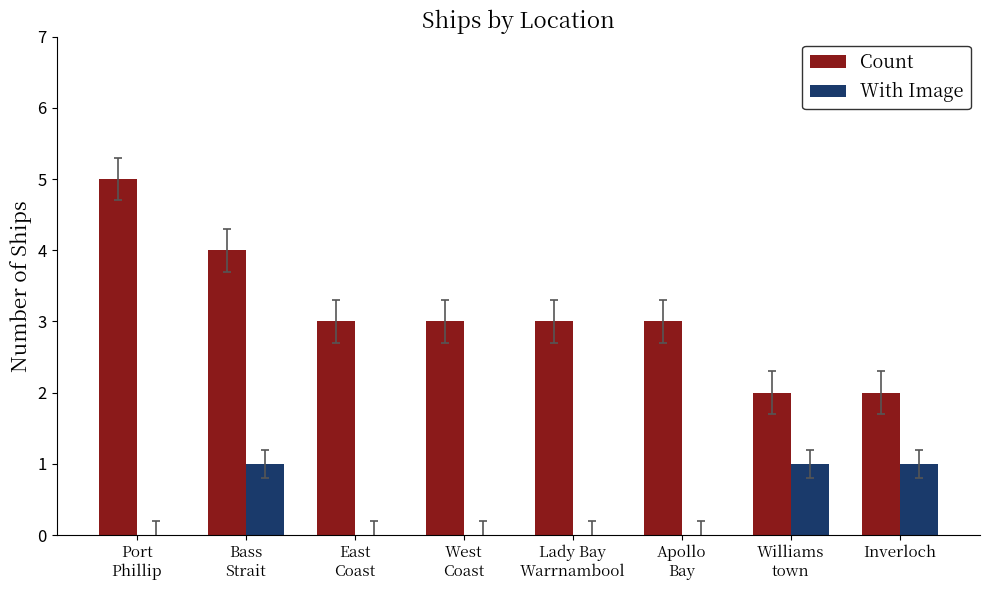

What are all the series names shown in the legend?

Count, With Image